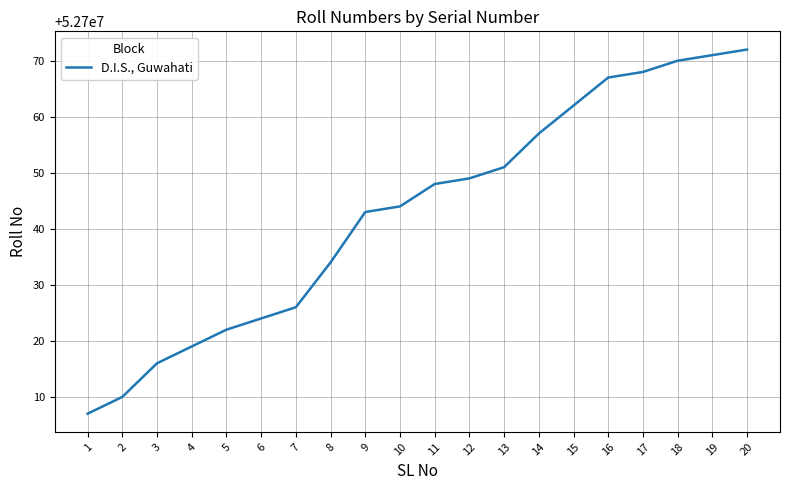

Reading left to right, transcribe all the data shown in this chart.

52700007	52700010	52700016	52700019	52700022	52700024	52700026	52700034	52700043	52700044	52700048	52700049	52700051	52700057	52700062	52700067	52700068	52700070	52700071	52700072